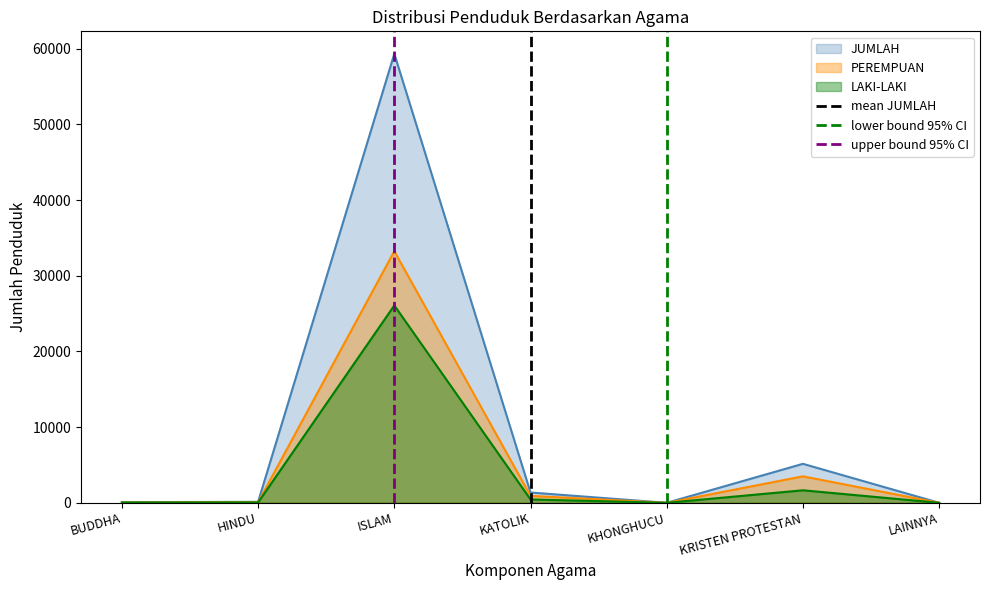

What is the sum of all upper bound 95% CI values?

1